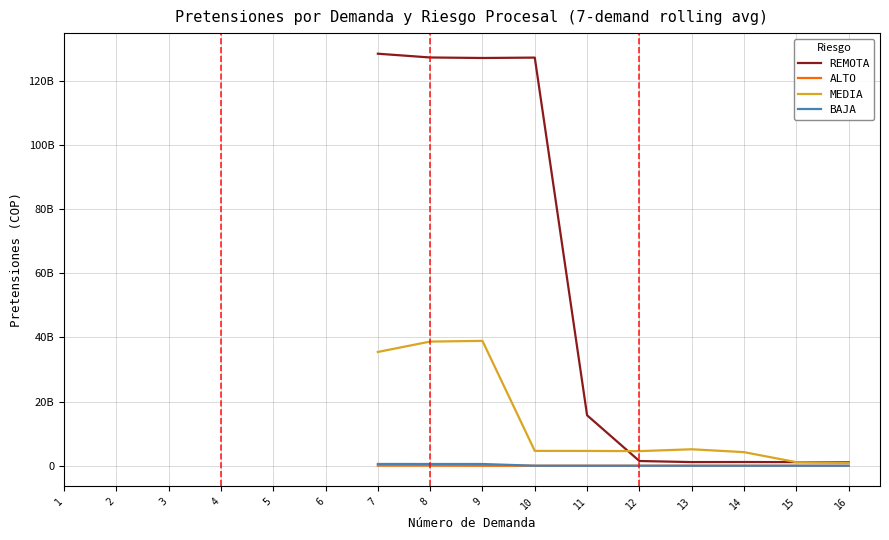

What is the value of the ALTO point at the 3rd from the left?

1104600.0